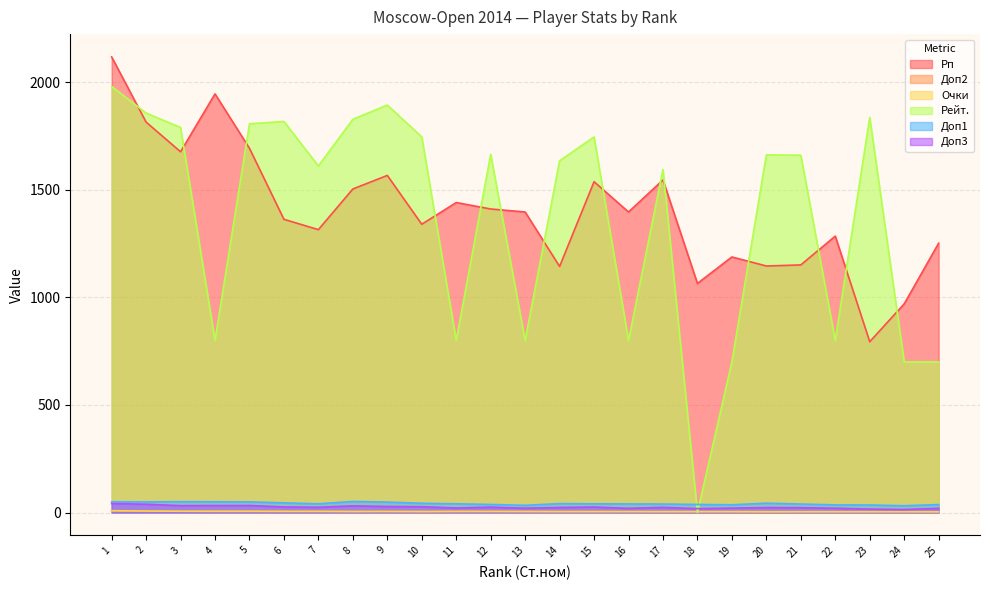

How many lines are shown in the chart?

6